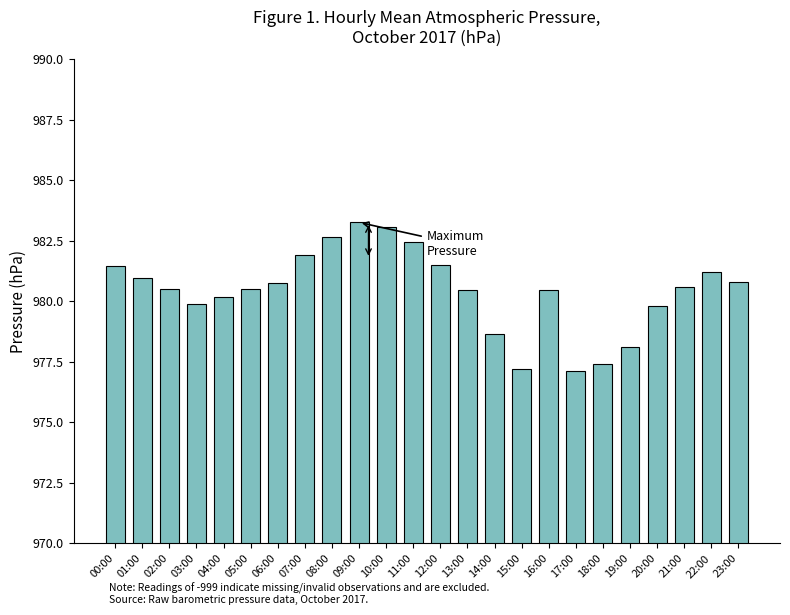

At which category does the chart reach its peak across all series?

09:00